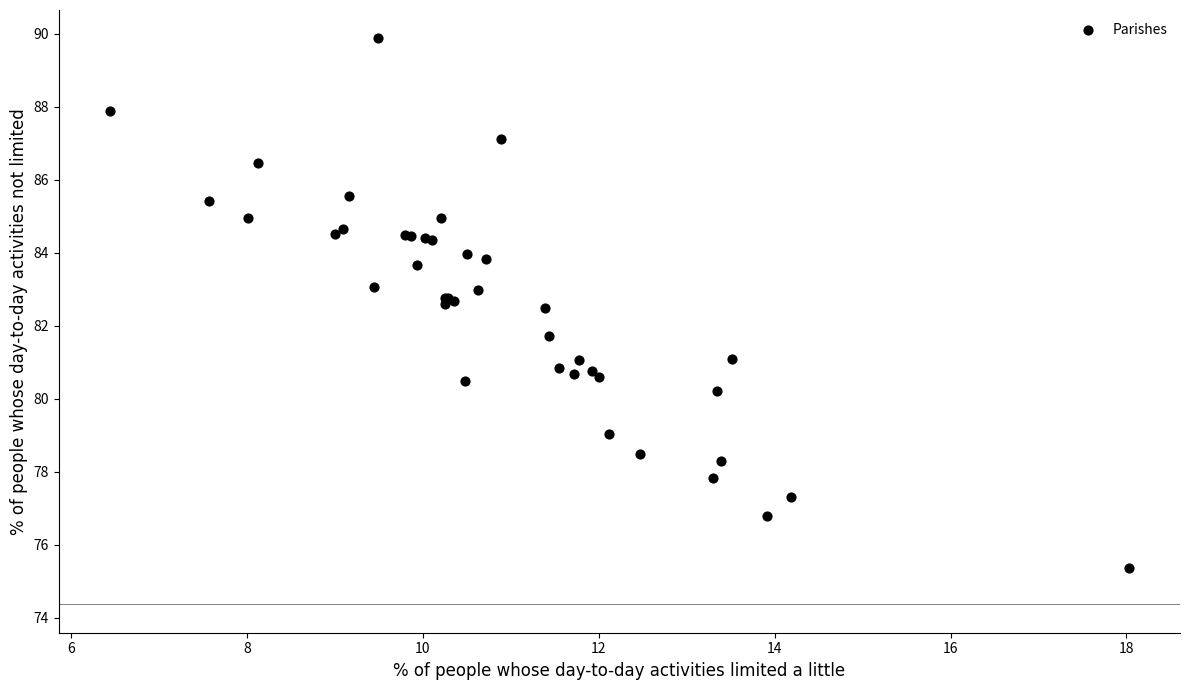

What Y value in the scatter plot is closest to 82?

81.7